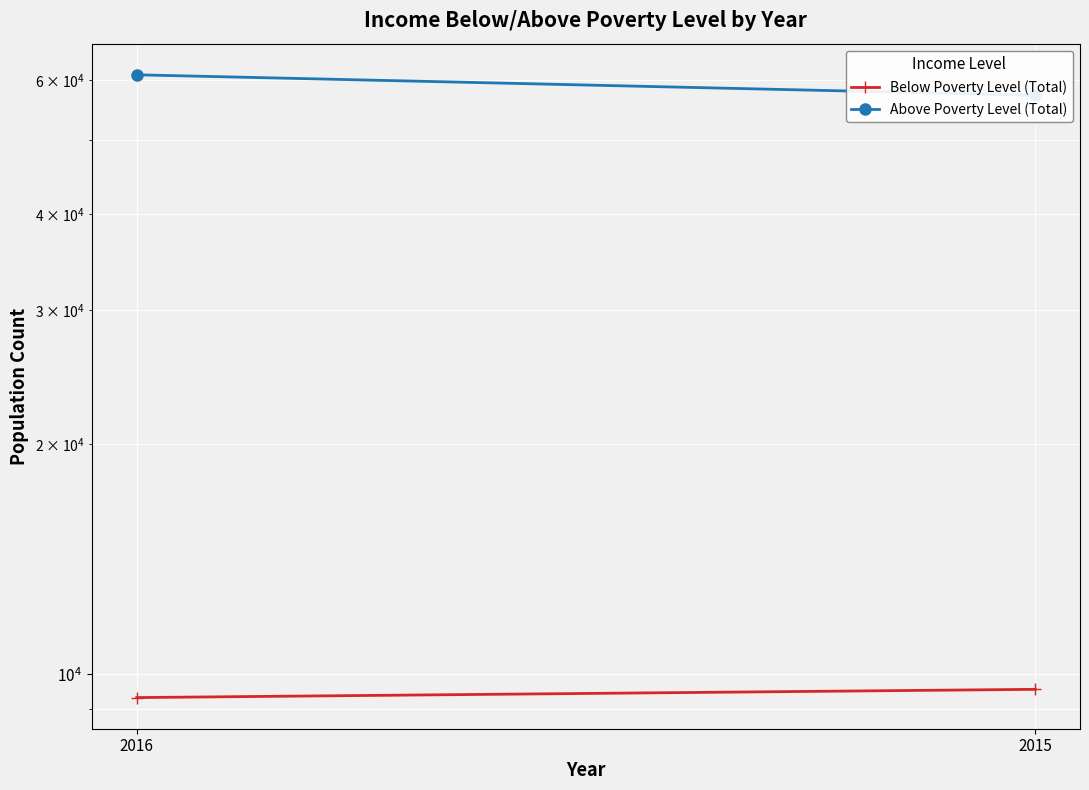

What are all the series names shown in the legend?

Below Poverty Level (Total), Above Poverty Level (Total)